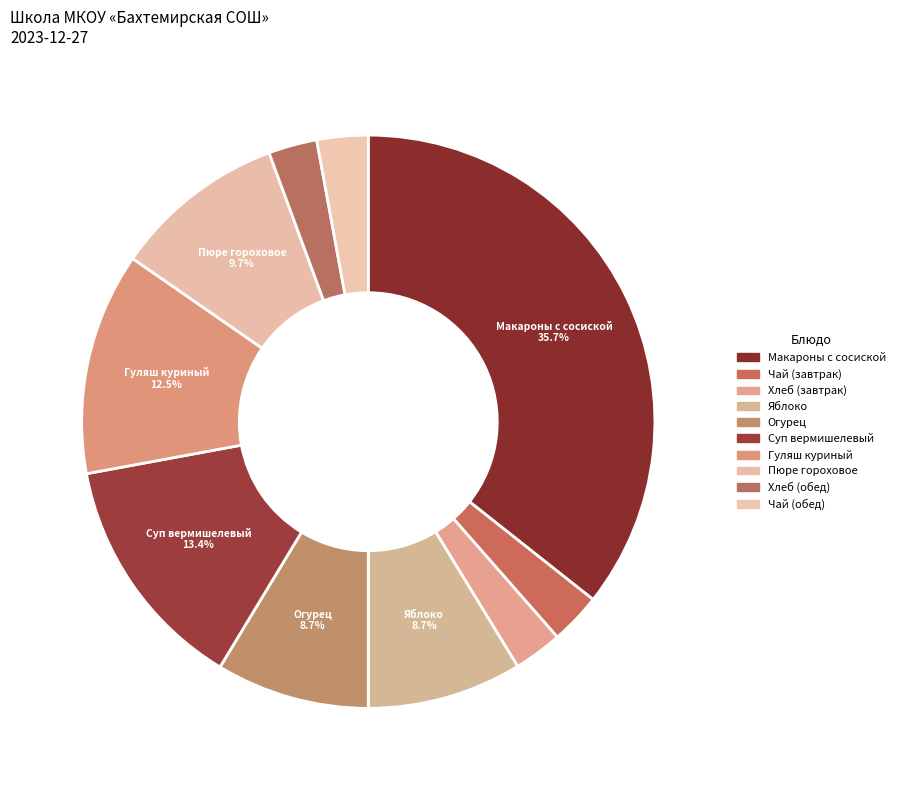

Count the number of slices in the pie.

10